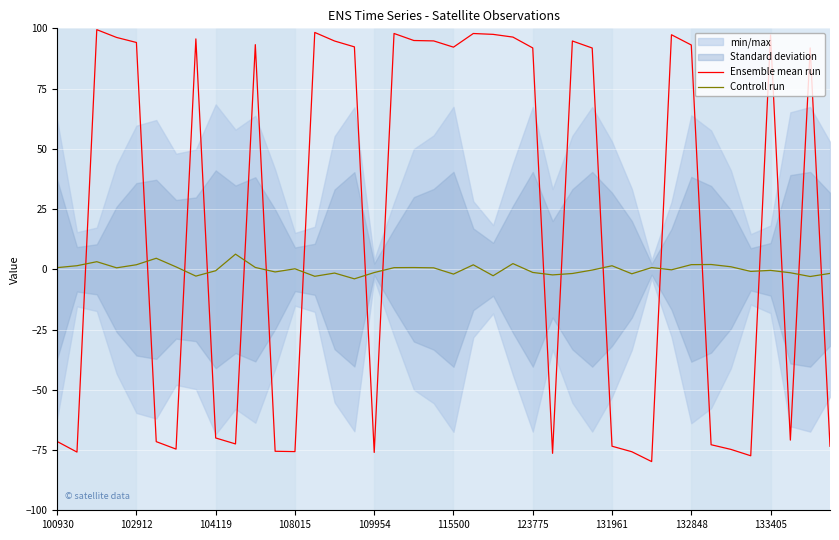

What is the average value of the Ensemble mean run series?

18.9